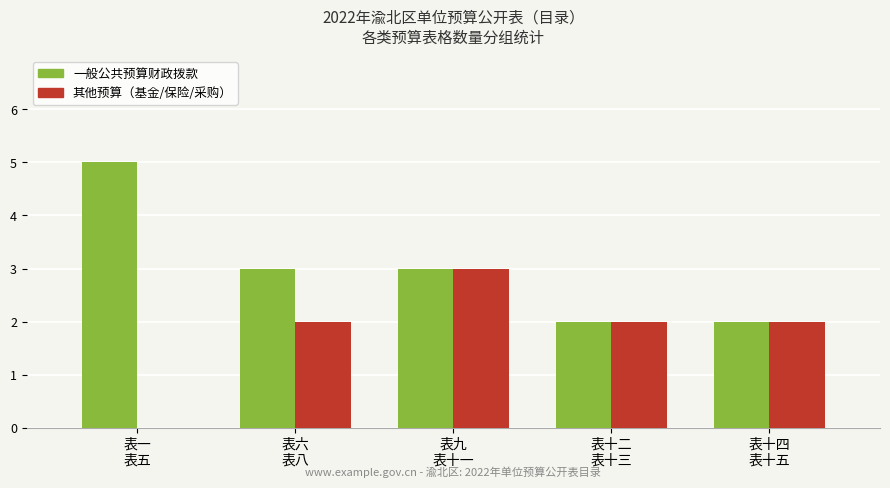

Reading left to right, transcribe all the data shown in this chart.

一般公共预算财政拨款: 5	3	3	2	2
其他预算（基金/保险/采购）: 0	2	3	2	2